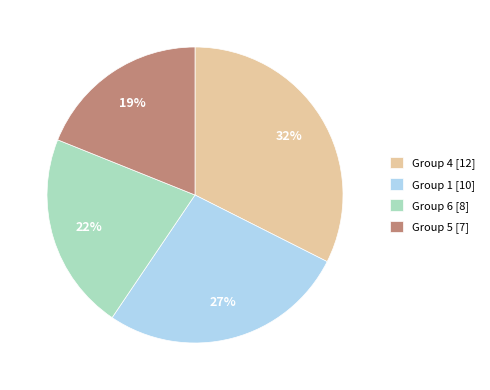

Do Group 1 [10] and Group 6 [8] together represent more than half of the pie?

No